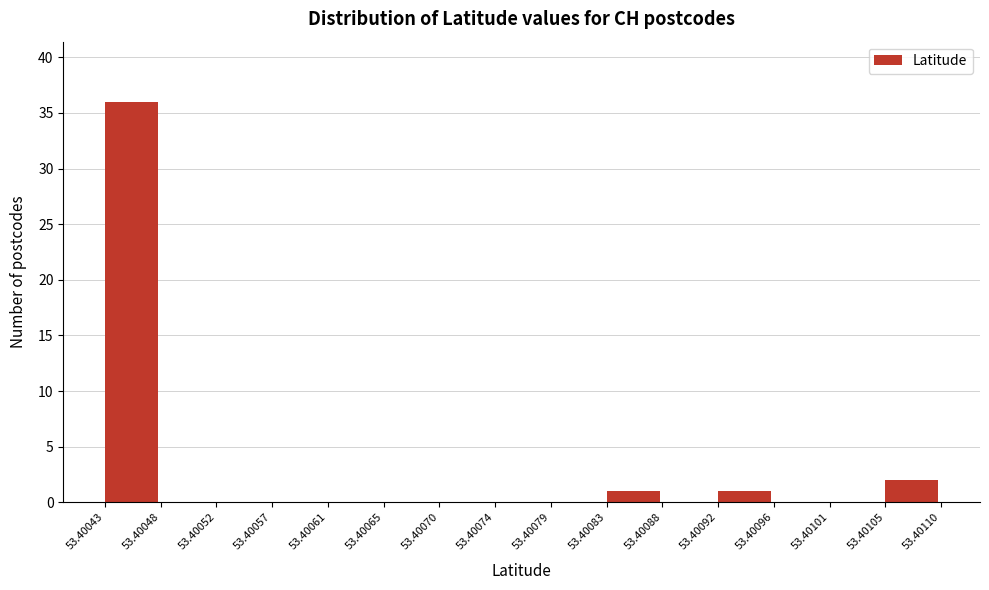

Which range on the x-axis has the tallest bar?

53.40043 to 53.40048